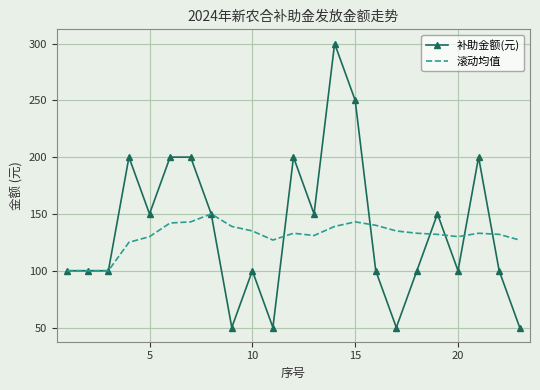

What is the sum of all 补助金额(元) values?

3150